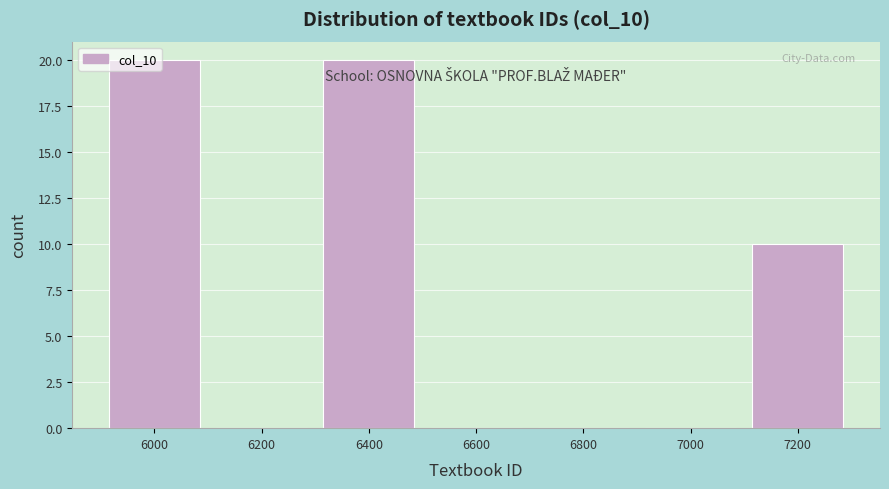

What is the maximum value shown in the chart?

20